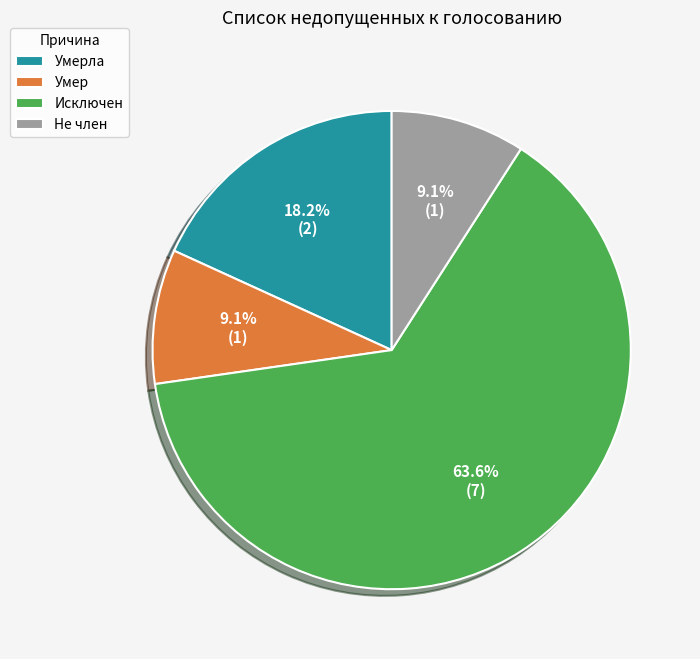

Which slice is the largest?

Исключен